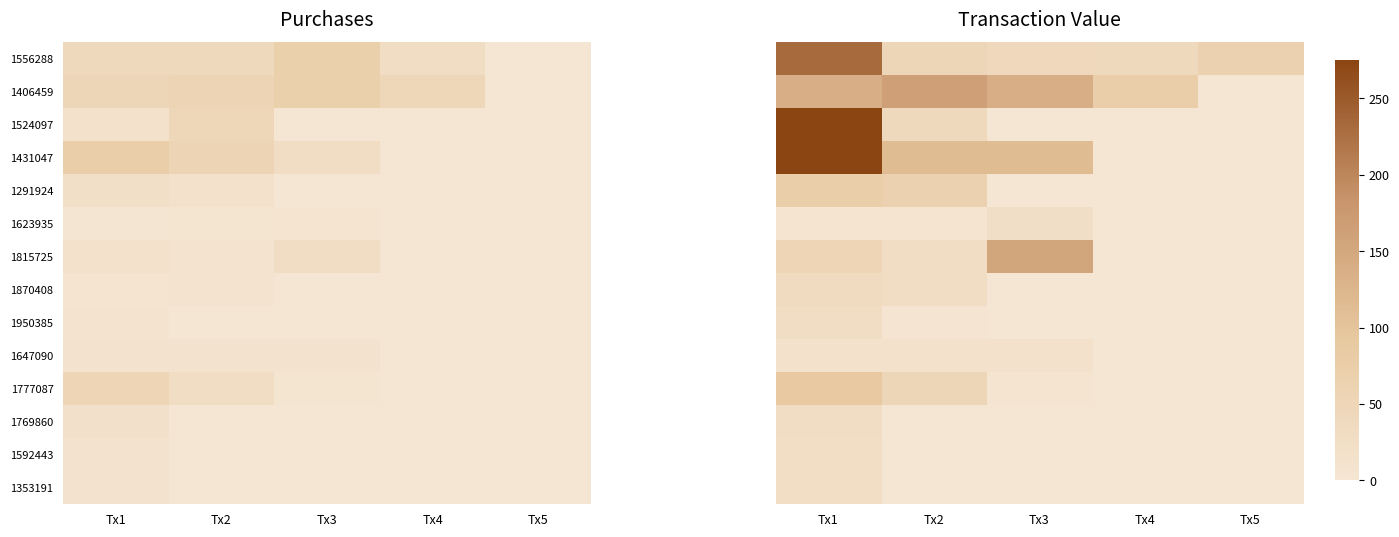

List the series in order of their peak value, highest first.

1431047, 1524097, 1556288, 1406459, 1815725, 1777087, 1291924, 1870408, 1769860, 1950385, 1592443, 1353191, 1623935, 1647090